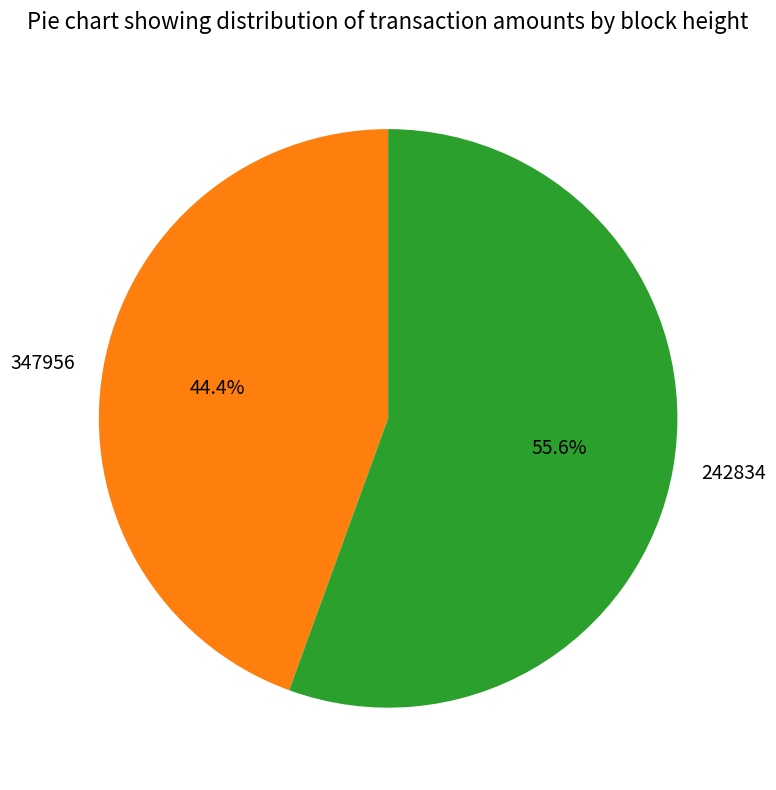

Count the number of slices in the pie.

2